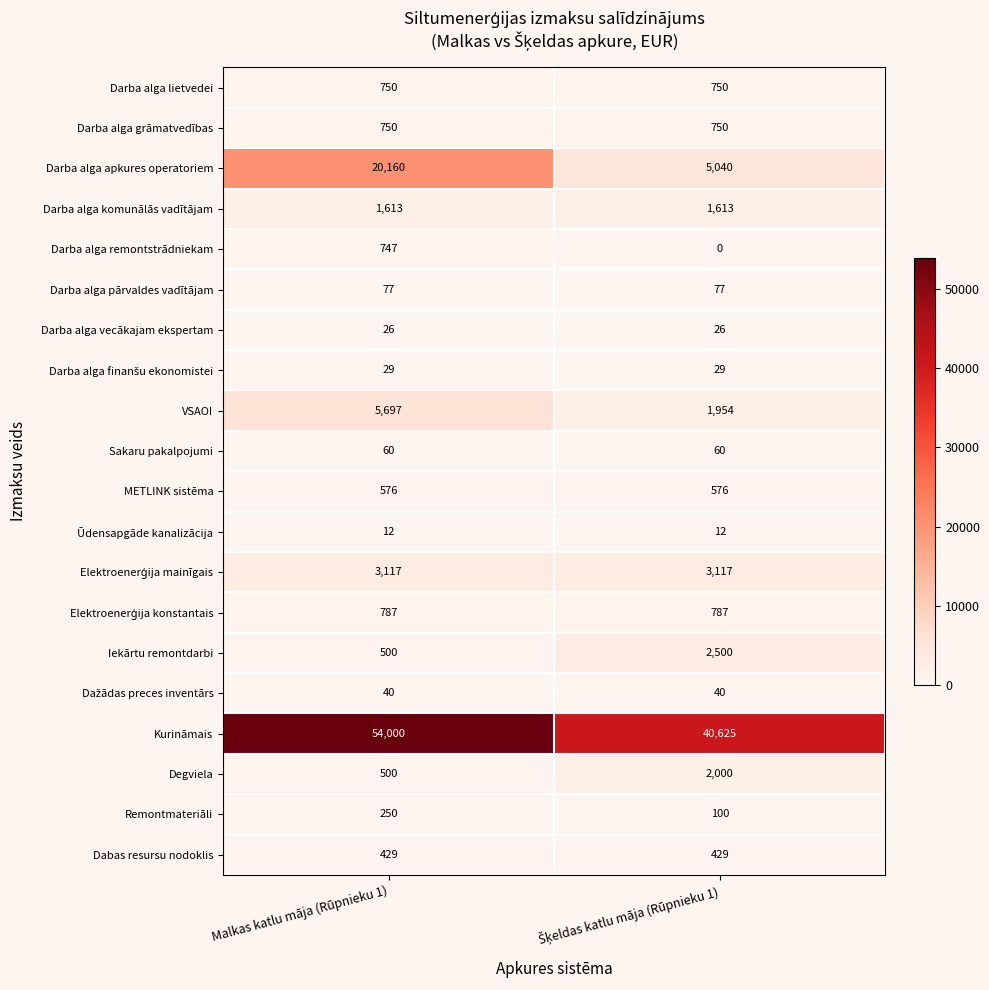

What is the spread (max minus min) of values at Malkas katlu māja (Rūpnieku 1)?

53988